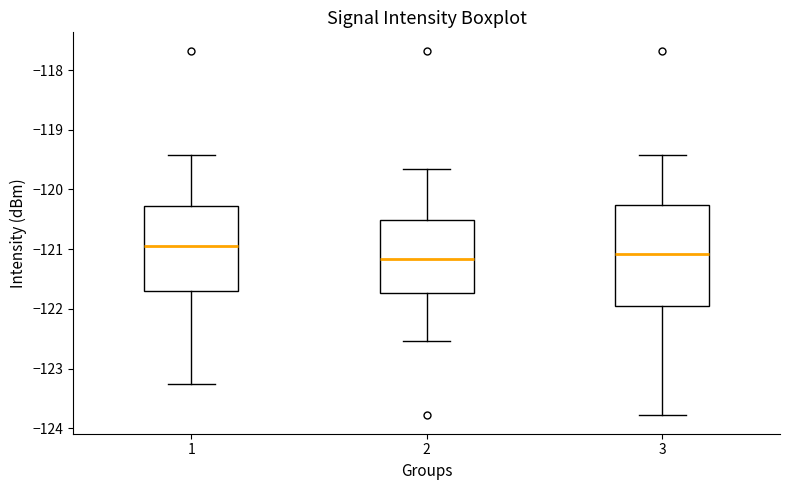

Which box has the highest median line?

1